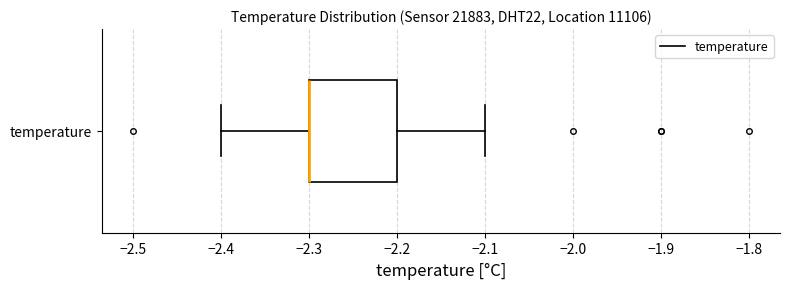

Where does the right whisker of the box for temperature end on the x-axis? The values are not printed on the chart, so give them approximately, as read against the axis.

-2.1